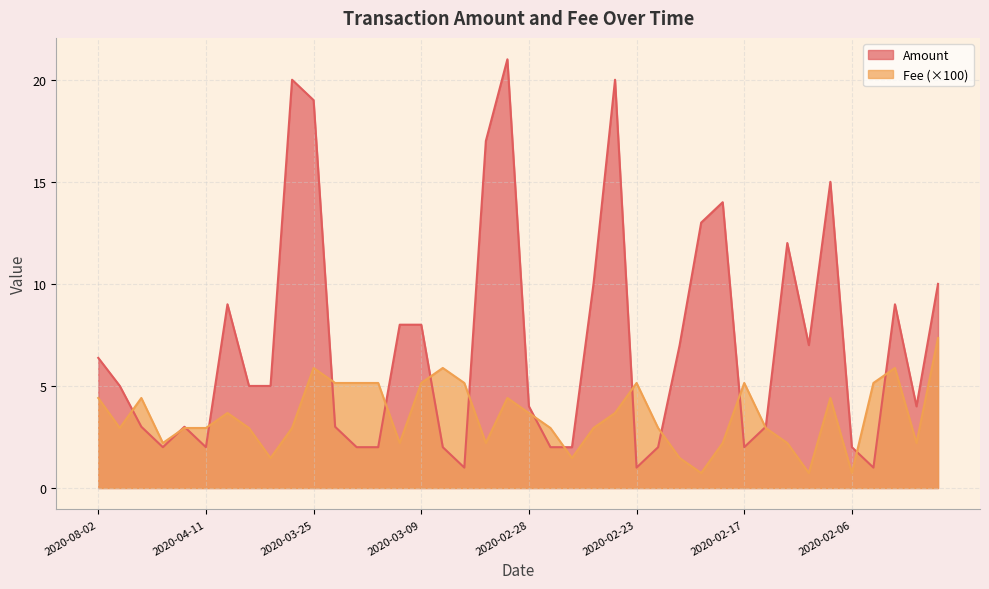

What is the value of the Fee point at the 31st from the left?

5.1